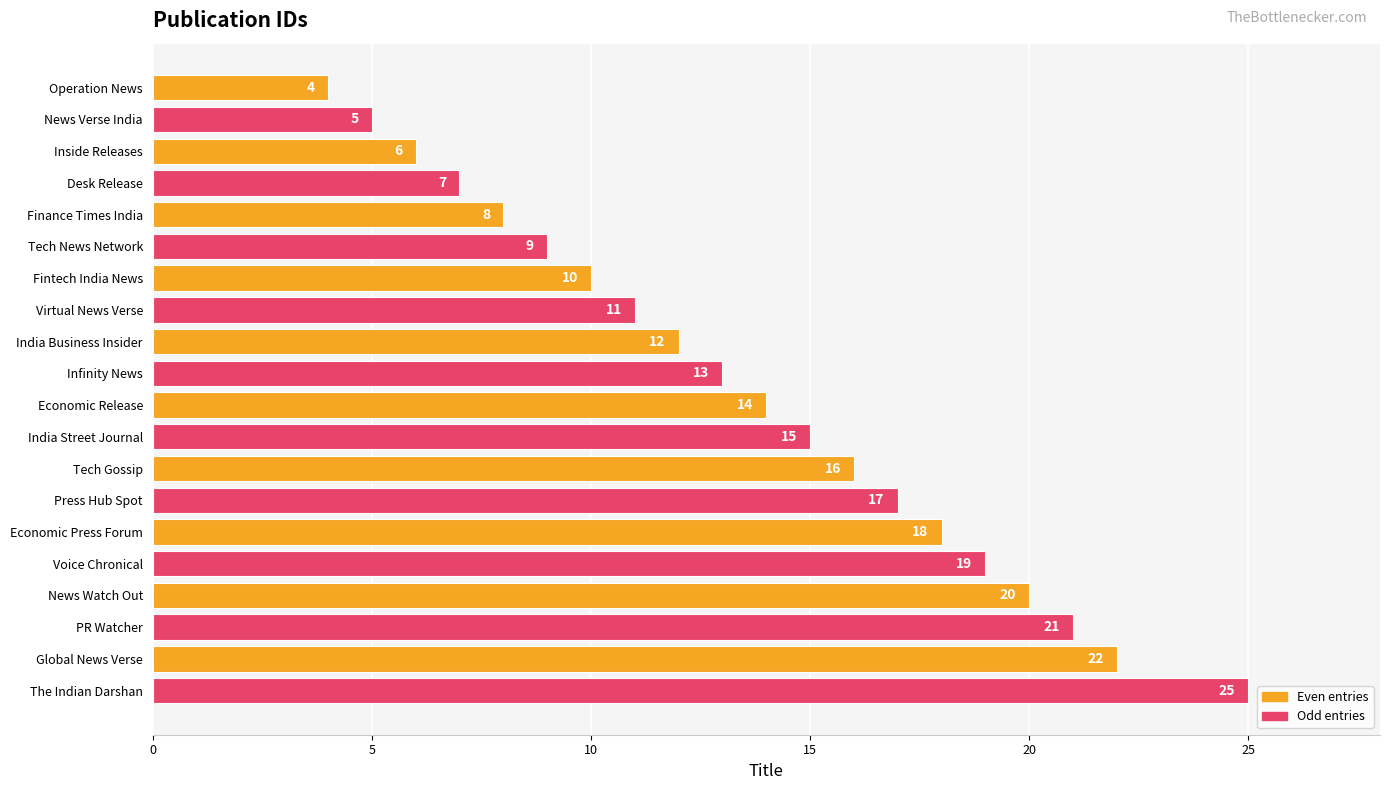

Are the bars horizontal?

Yes